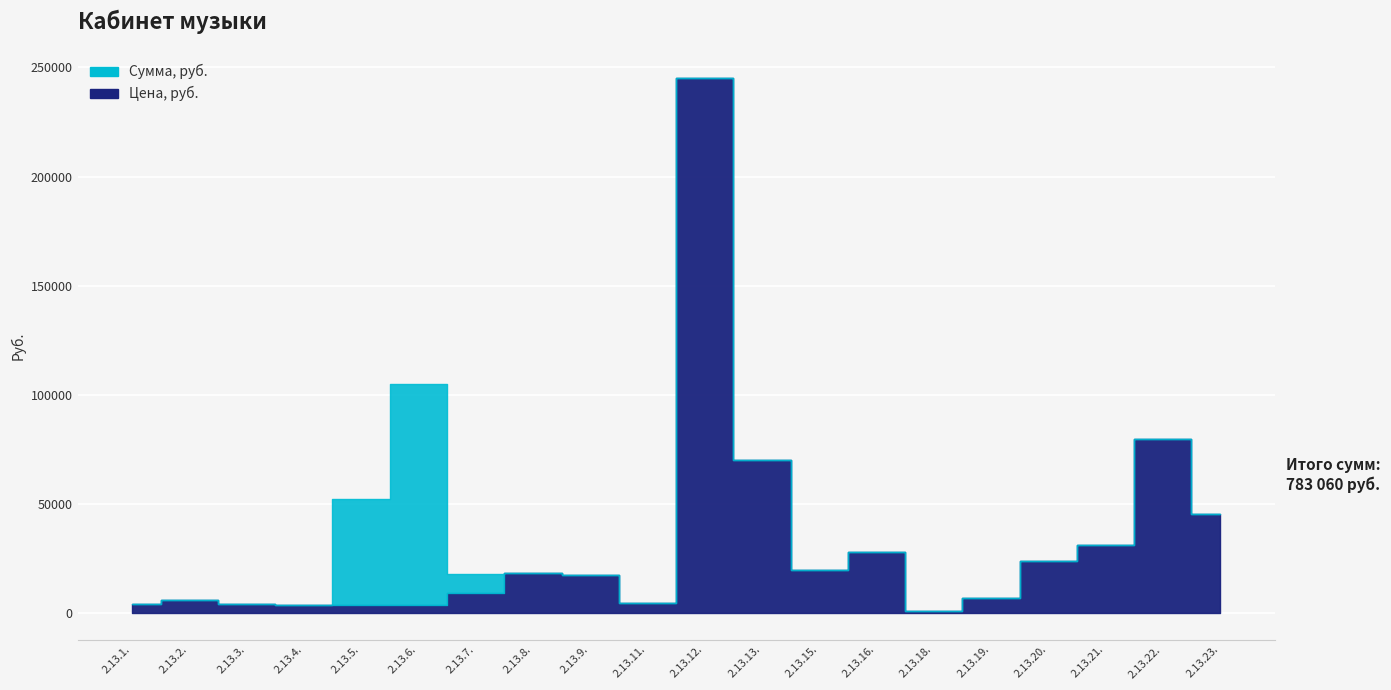

At 2.13.13., list the series in order from largest to smallest.

Сумма, руб., Цена, руб.